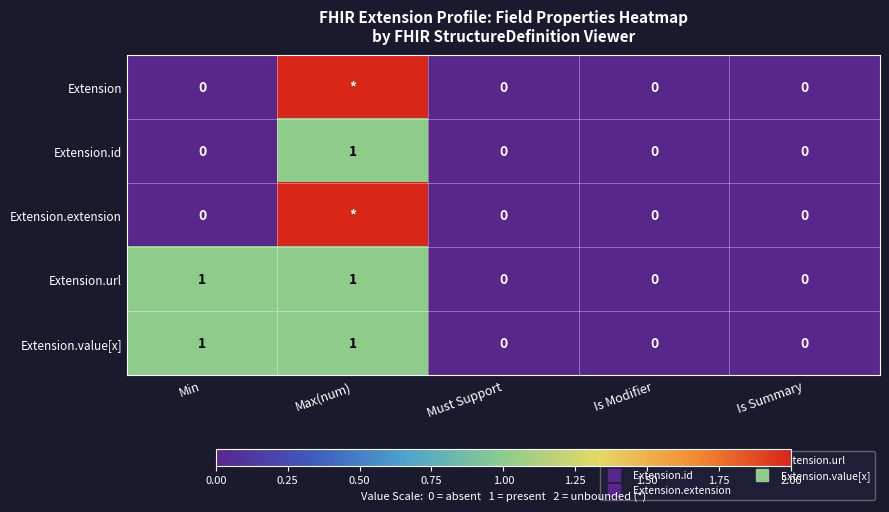

Is it true that Extension.id equals 0 at Is Modifier?

True